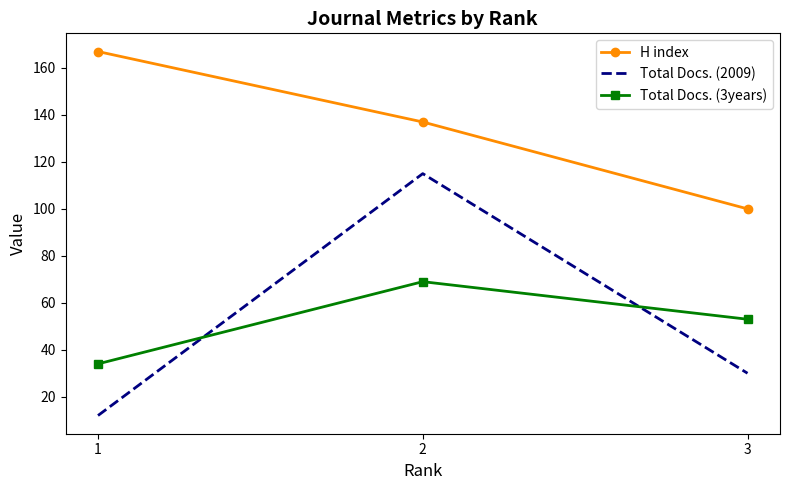

True or false: Total Docs. (3years) has a value of 53 at 3.

True